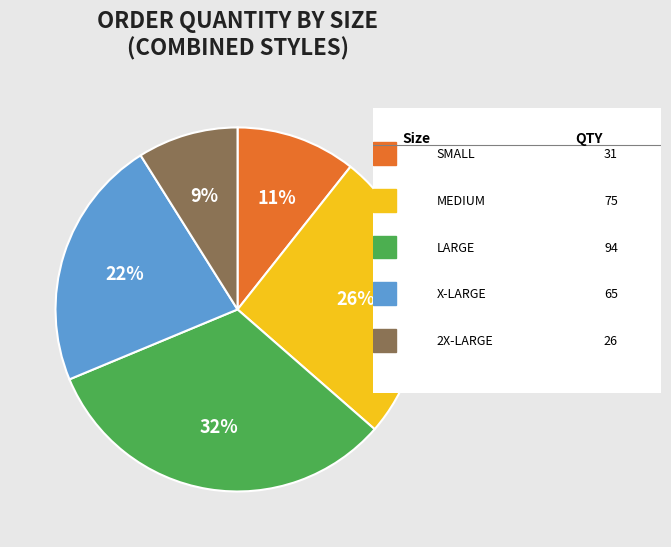

To the nearest percent, what is the average slice percentage?

20%